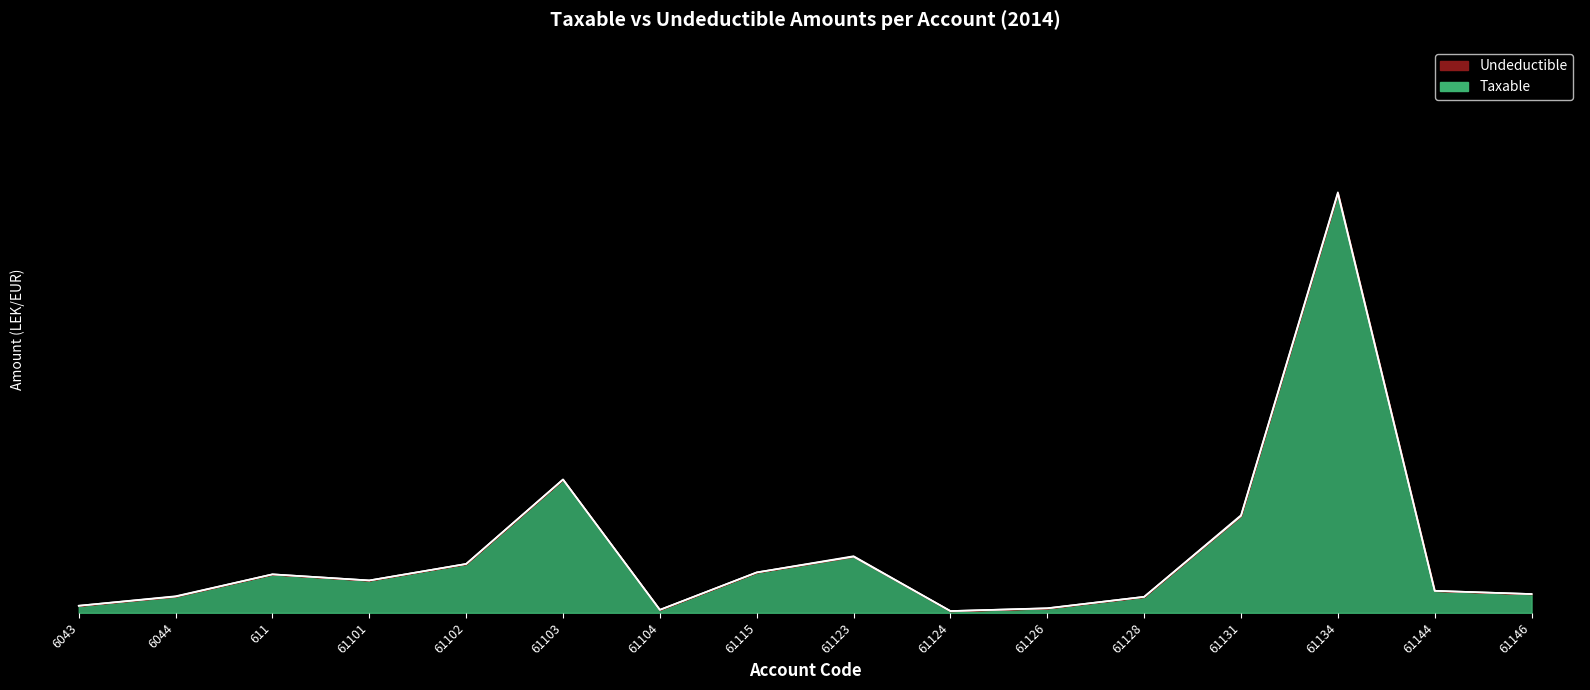

What is the change in value from 61101 to 61131?

+0.2